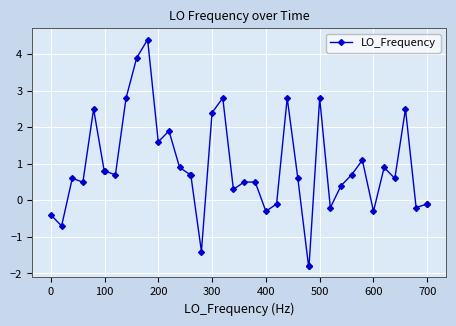

How many data points does each series have?

40